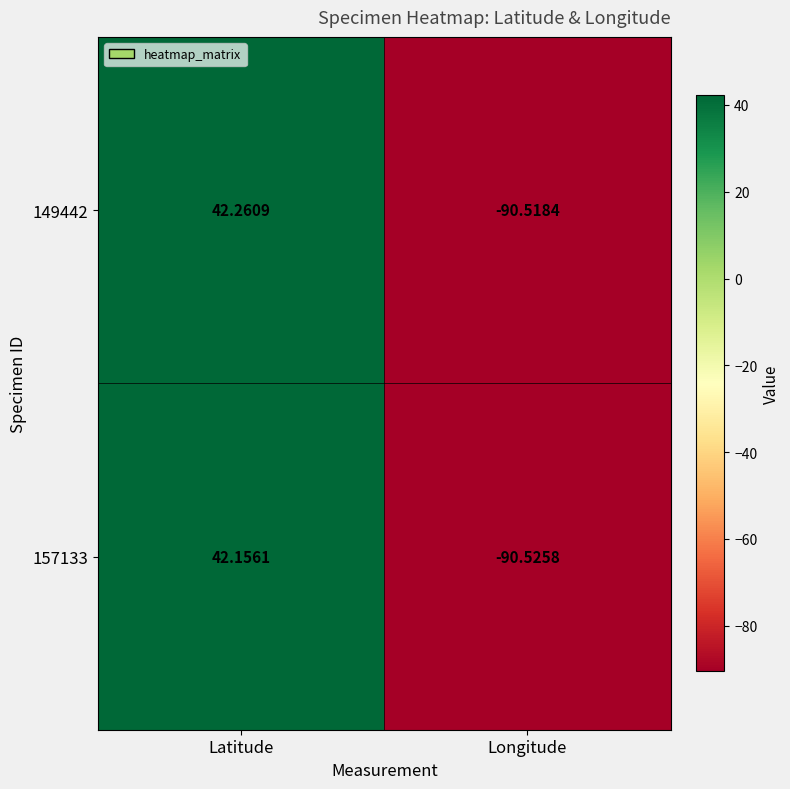

Between Latitude and Longitude, which series saw the biggest shift?

149442